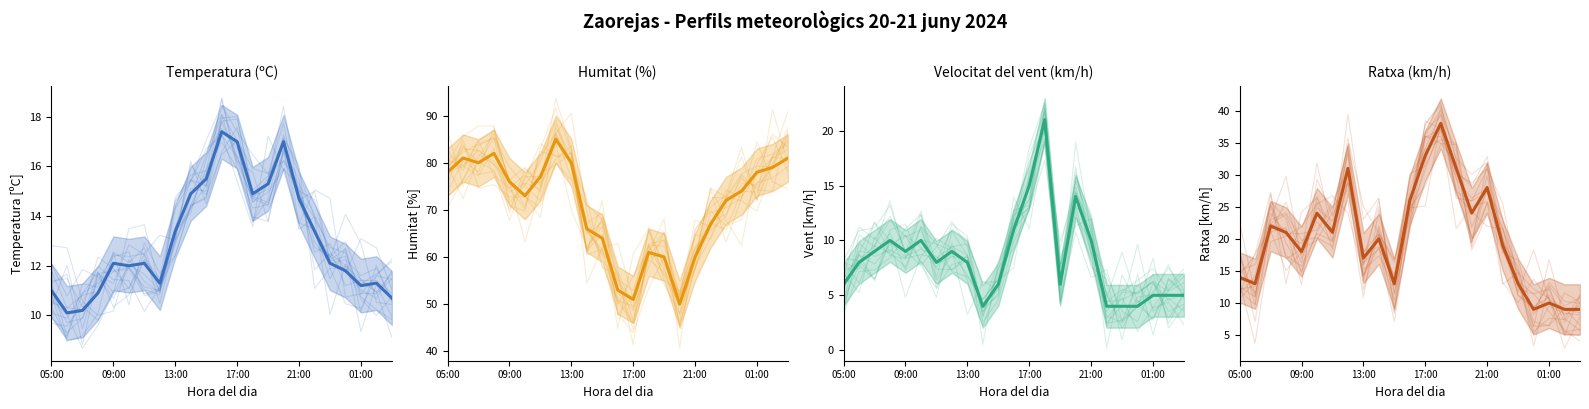

What are all the series names shown in the legend?

Temperatura (ºC), Humitat (%), Velocitat del vent (km/h), Ratxa (km/h)